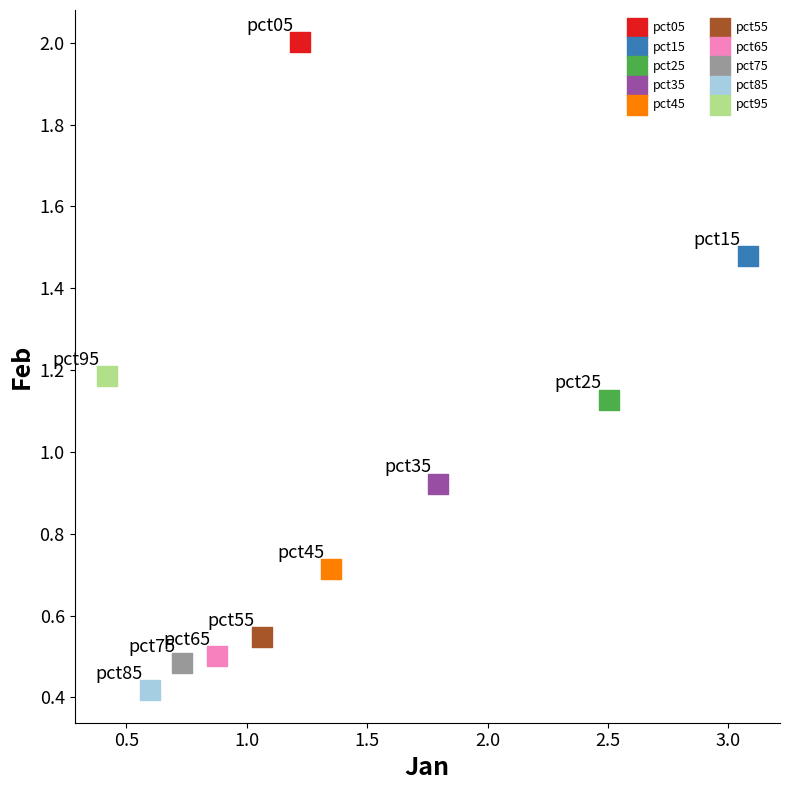

What are all the series names shown in the legend?

pct05, pct15, pct25, pct35, pct45, pct55, pct65, pct75, pct85, pct95